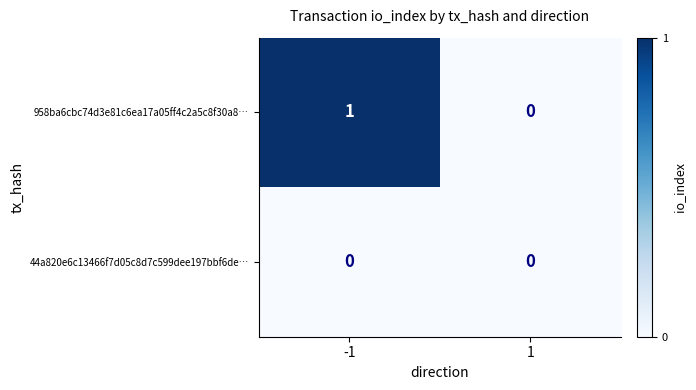

How many categories are shown in the chart?

2